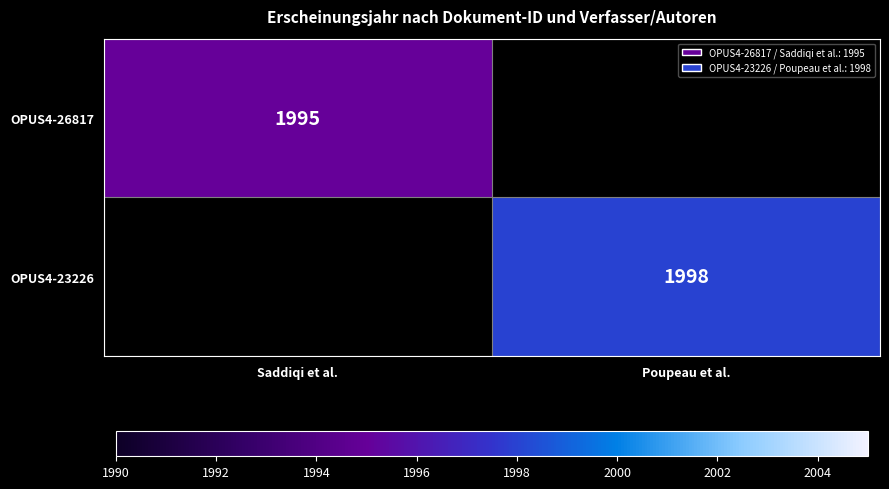

True or false: OPUS4-26817 has a value of 3199 at Saddiqi et al..

False